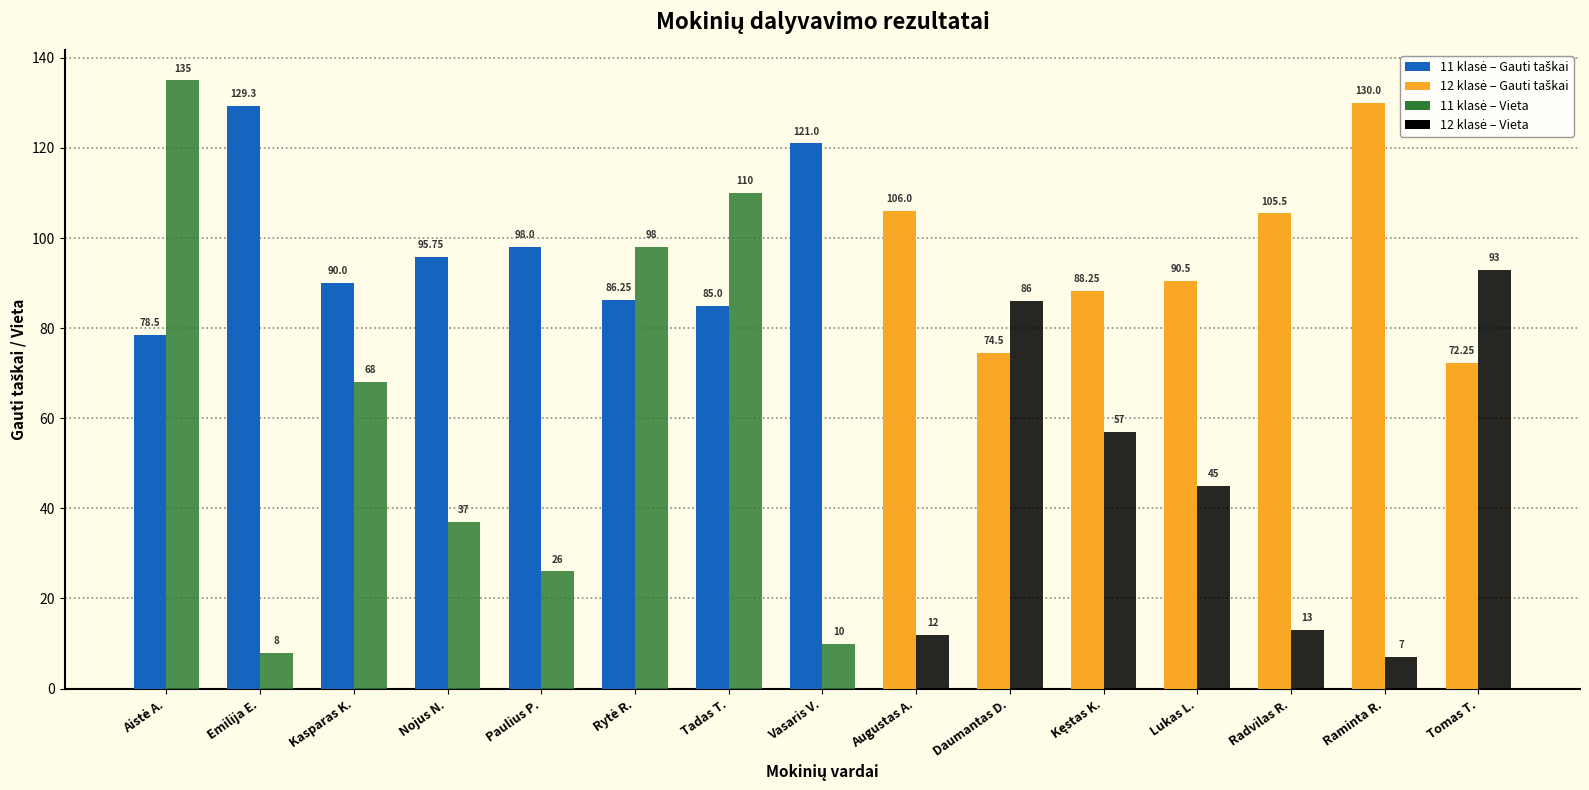

Does the chart contain stacked bars?

No